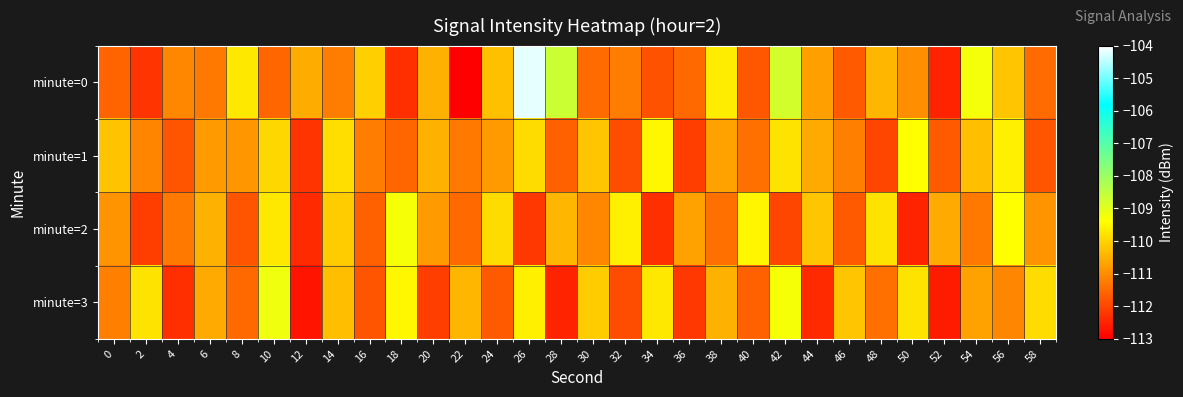

At which category is the sum across all series the highest?

26